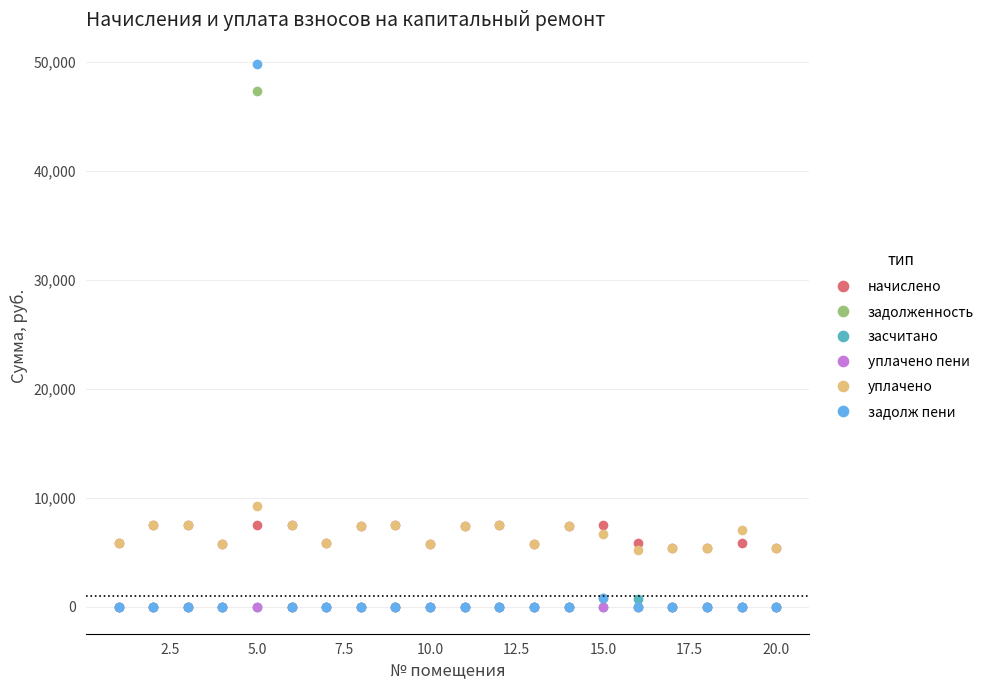

What is the sum of all задолженность values?

48166.3